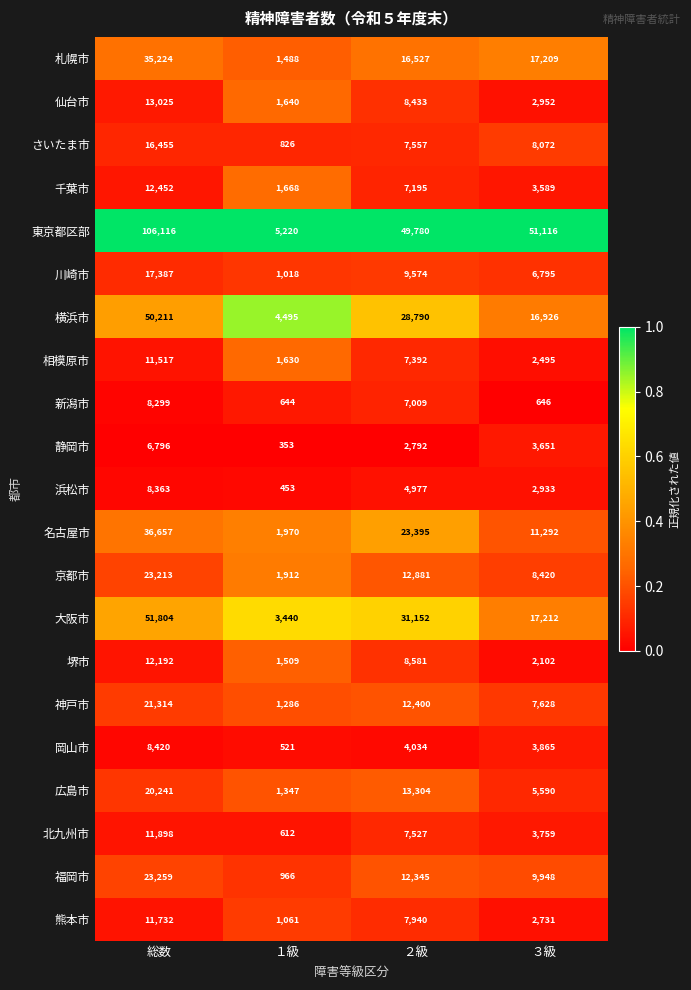

True or false: 仙台市 has a value of 3909 at ３級.

False